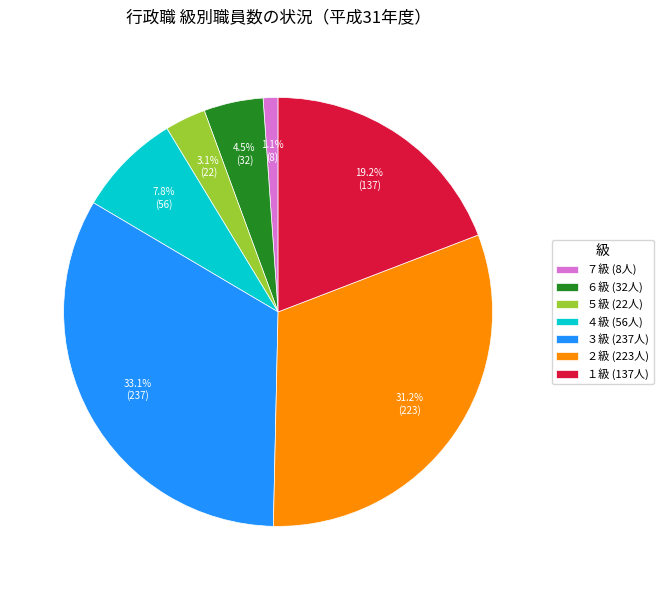

Is there any slice that represents more than half of the pie?

No